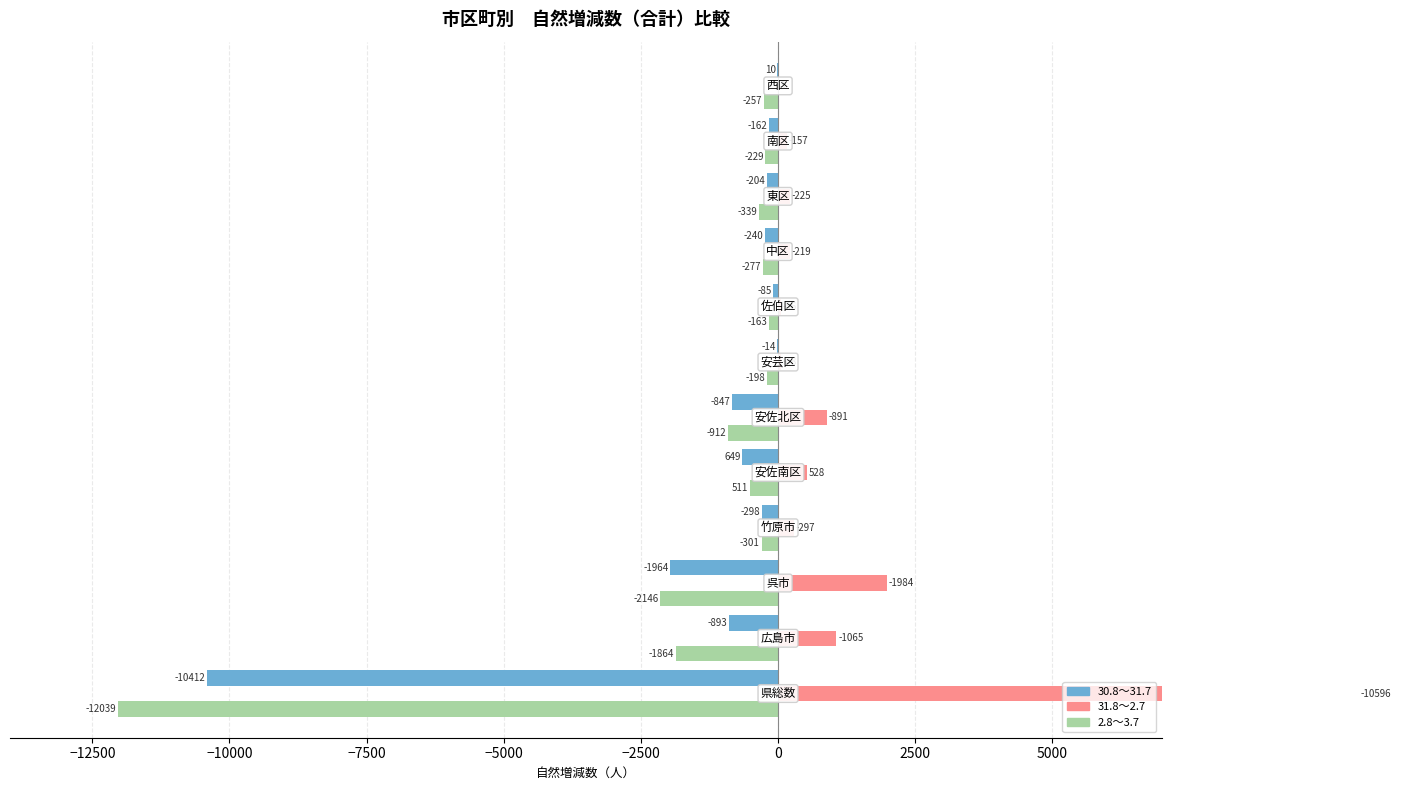

What is the average value of the 2.8～3.7 series?

-1603